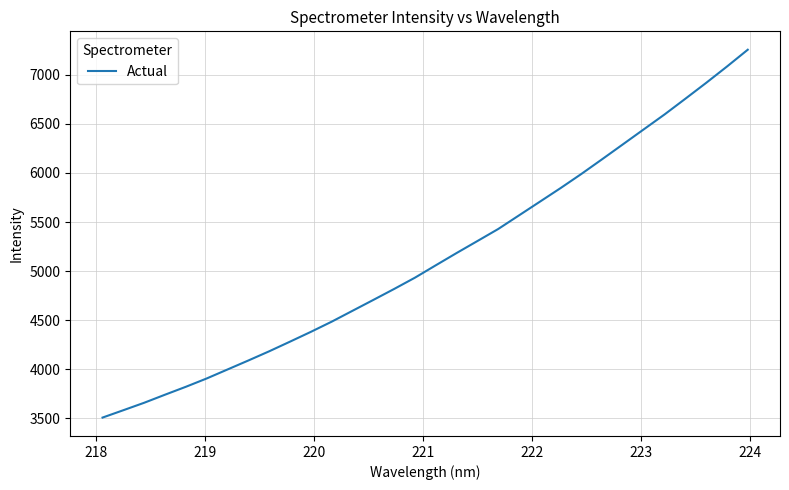

How many lines are shown in the chart?

1